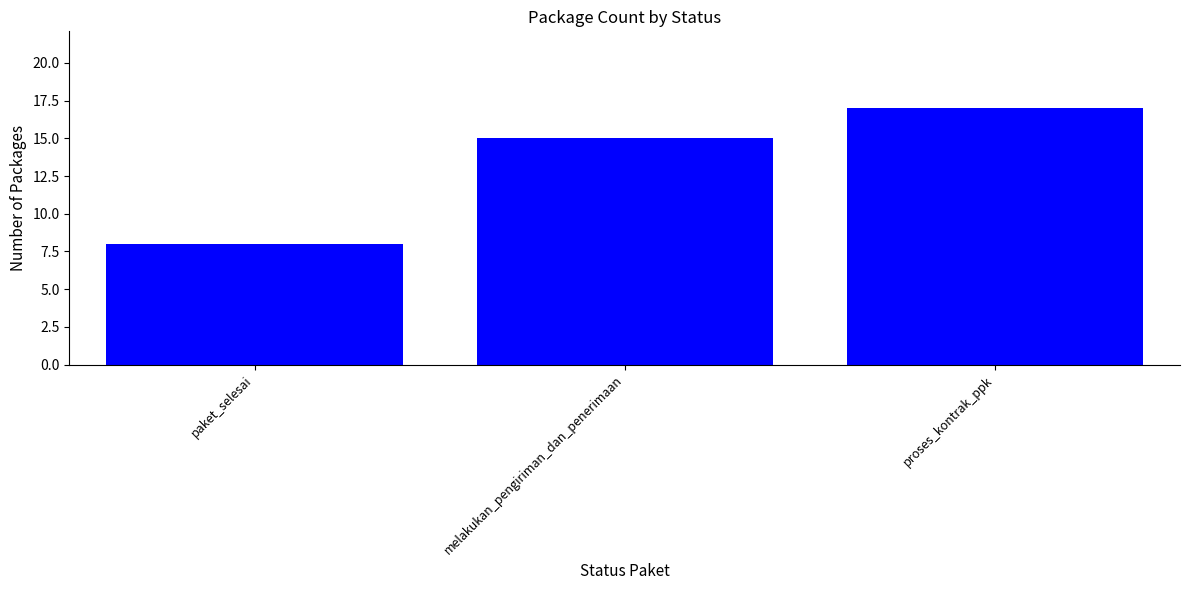

Which category has the highest value across all series?

proses_kontrak_ppk